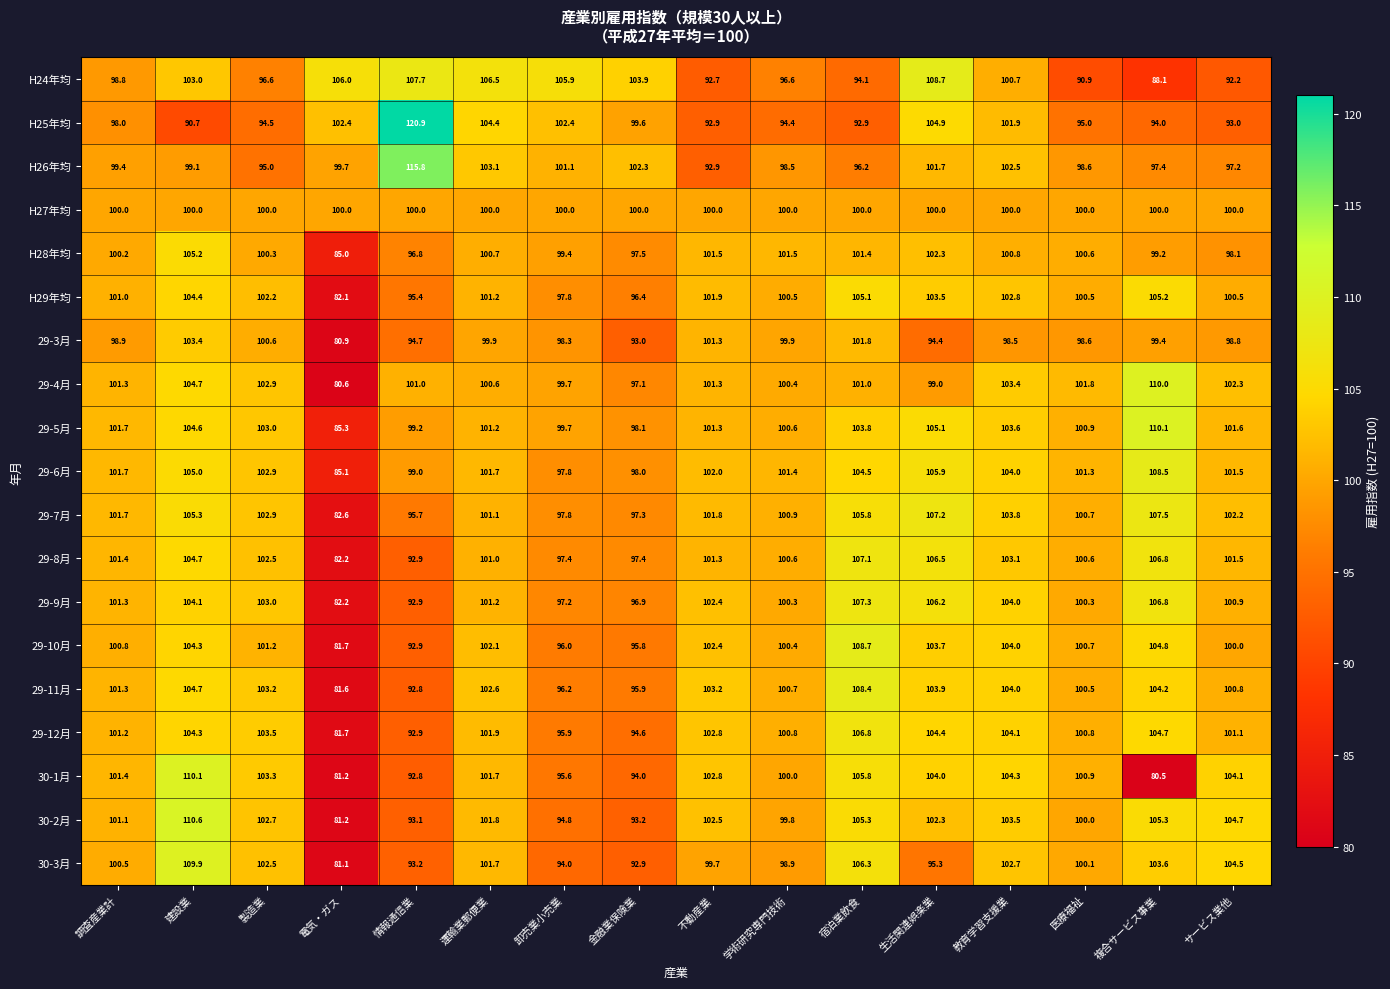

Which series has the largest total across all categories?

29-6月